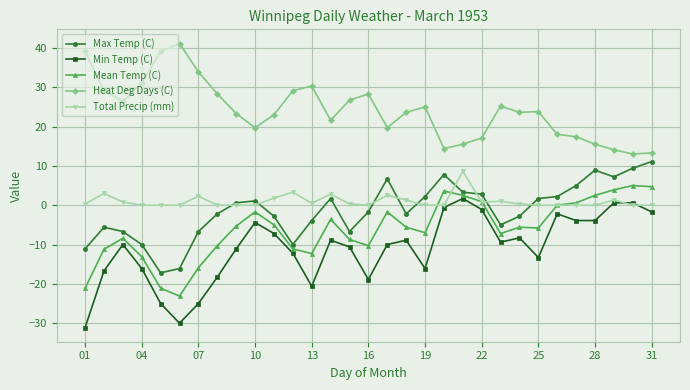

Which series has the largest total across all categories?

Heat Deg Days (C)